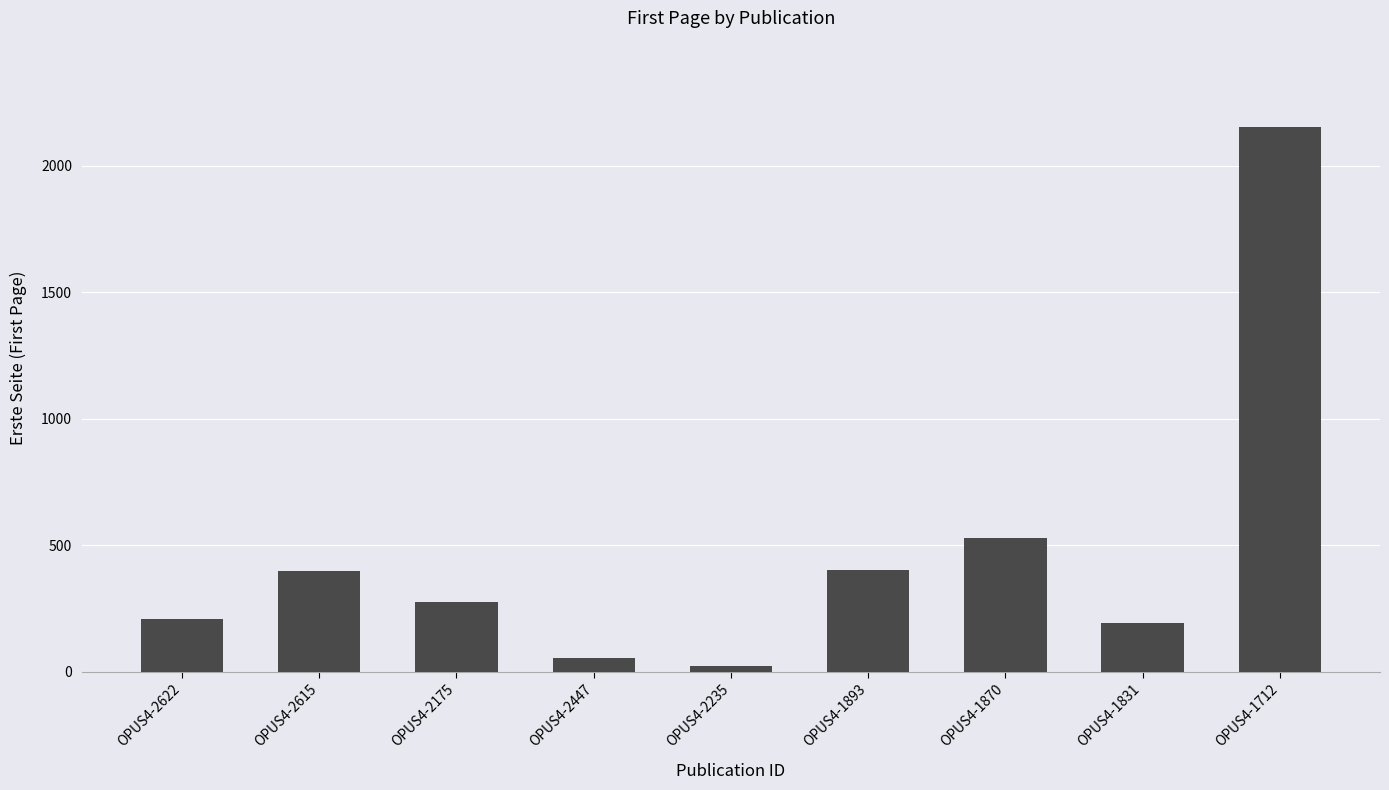

Which category has the highest value across all series?

OPUS4-1712